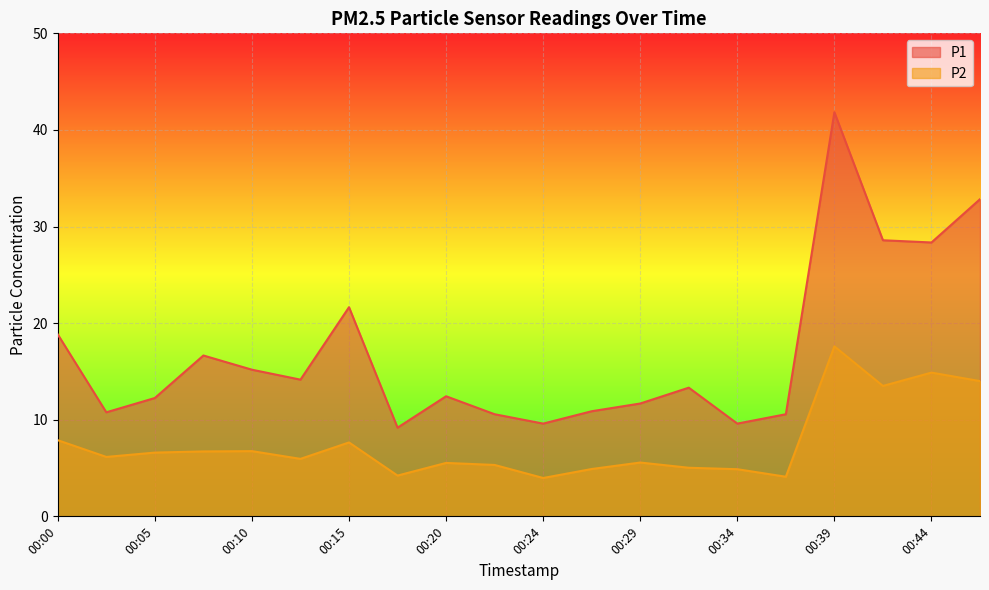

Where does the P1 series first go above 13?

00:00